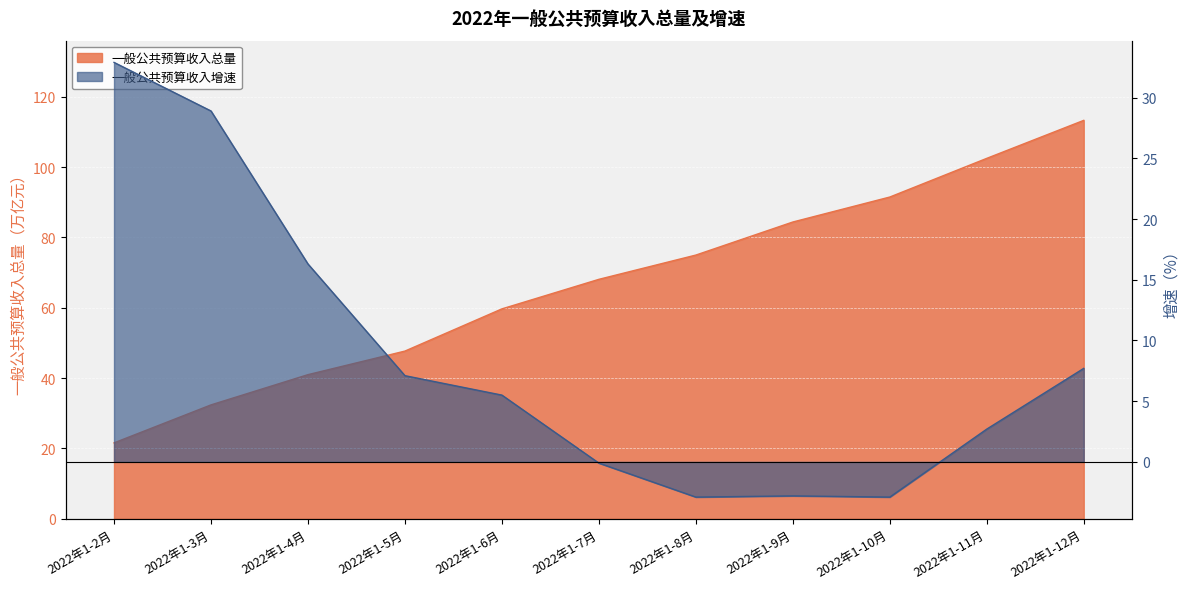

At which label is 一般公共预算收入增速 closest to 15?

2022年1-4月